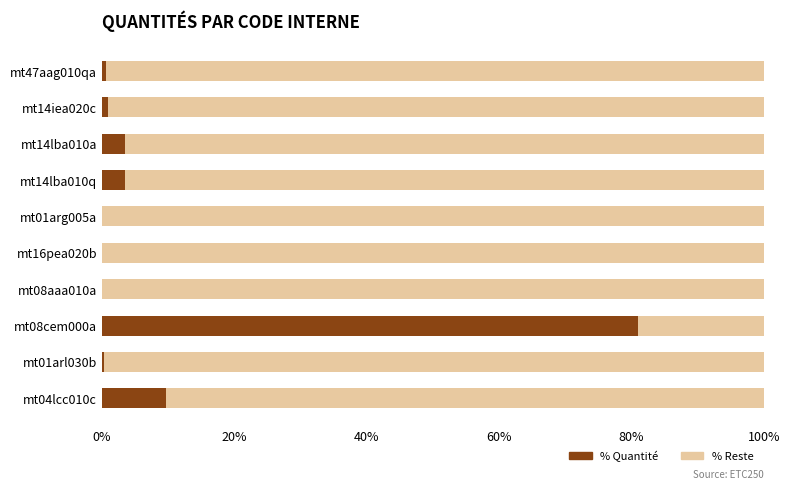

What is the total value across all series at mt08cem000a?

100.0